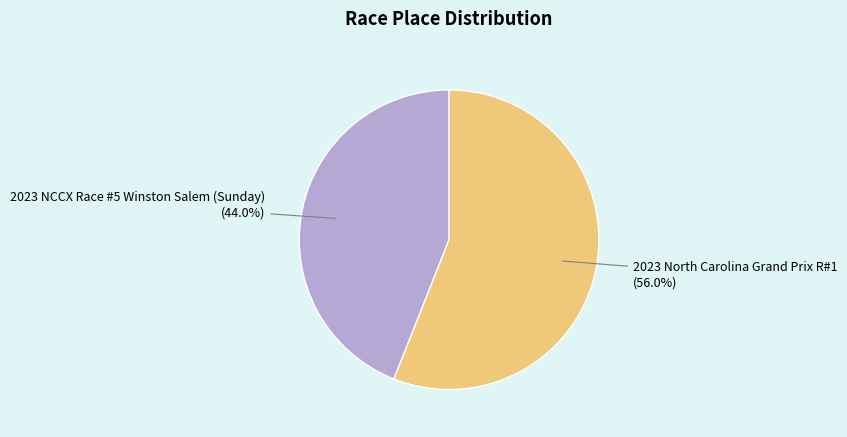

Is it true that 2023 North Carolina Grand Prix R#1 is 56% of the pie?

True